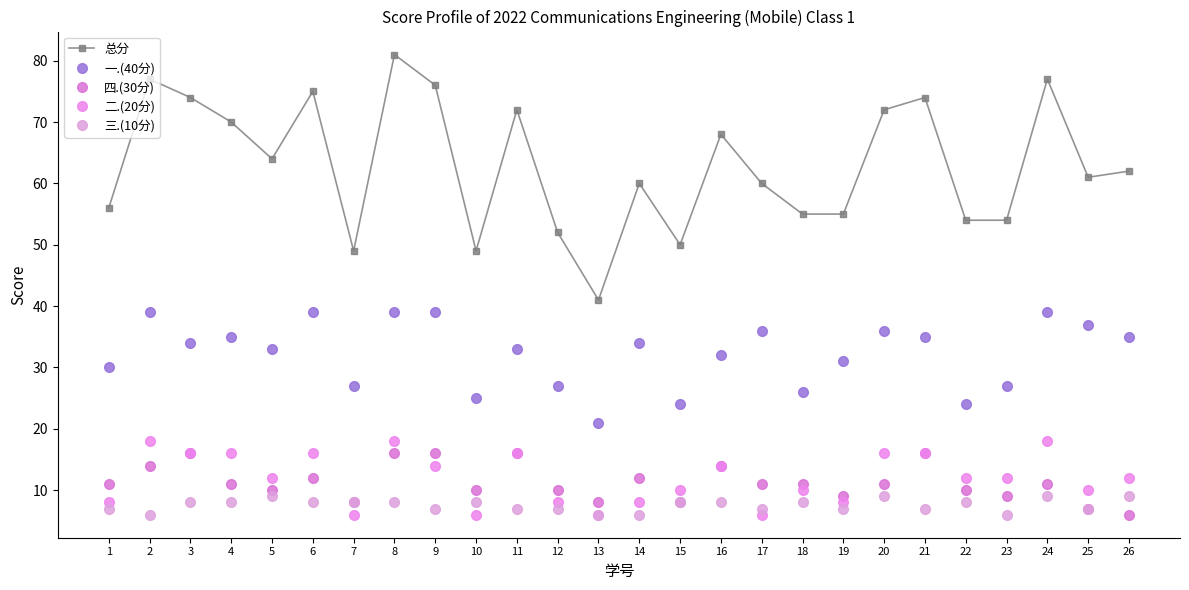

How many data points in 一.(40分) are less than 34?

13